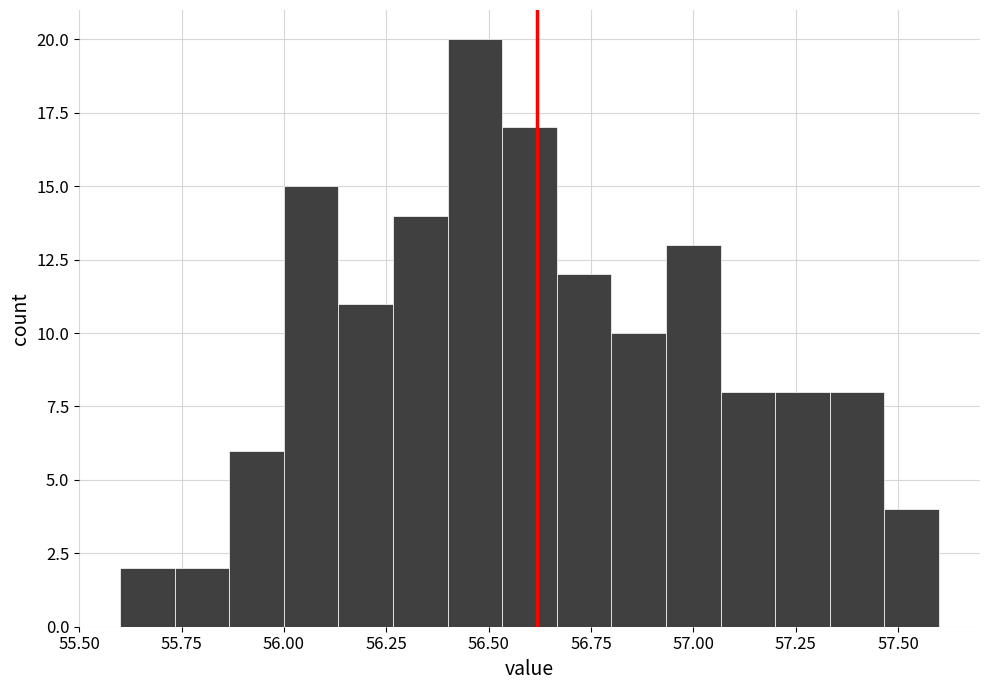

Around what value on the x-axis is the tallest bar? Give the approximate position of its centre, as read against the axis.

56.45